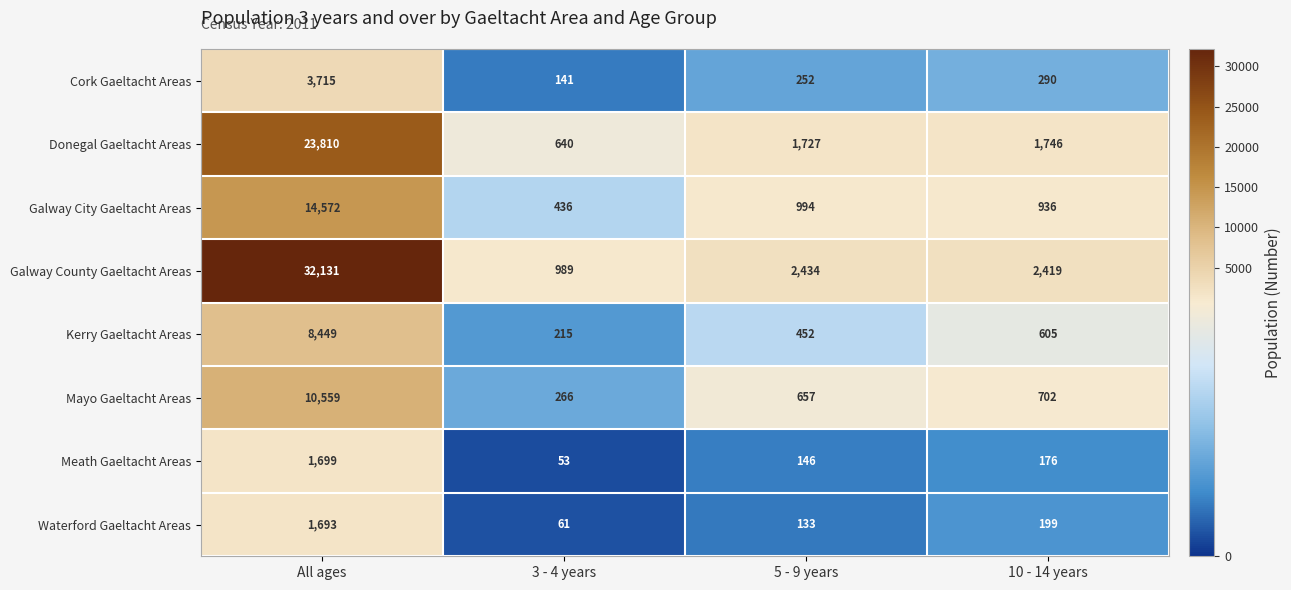

How many values in the Galway County Gaeltacht Areas series are below 2434?

2